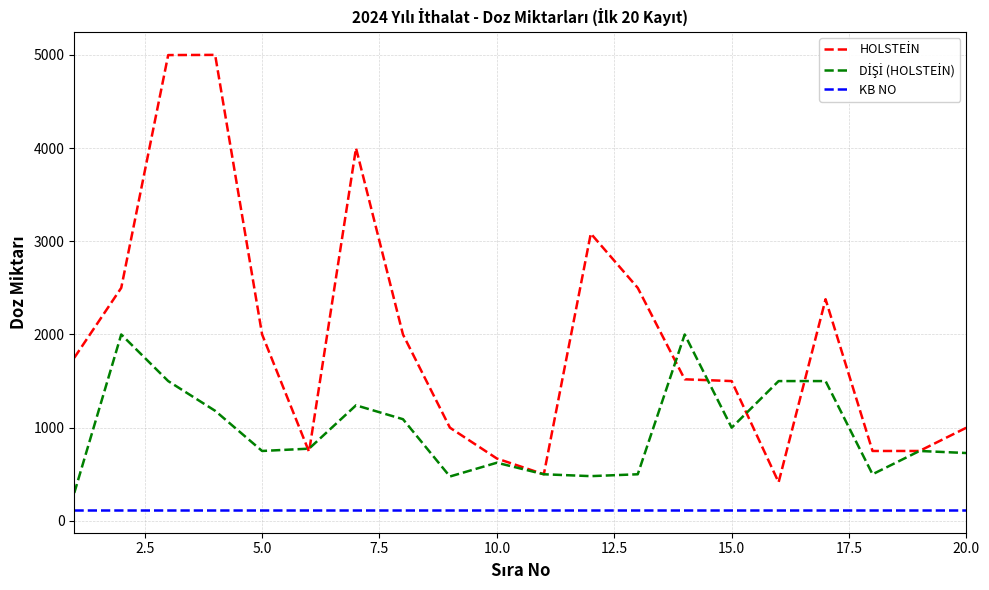

What is the greatest value displayed?

5000